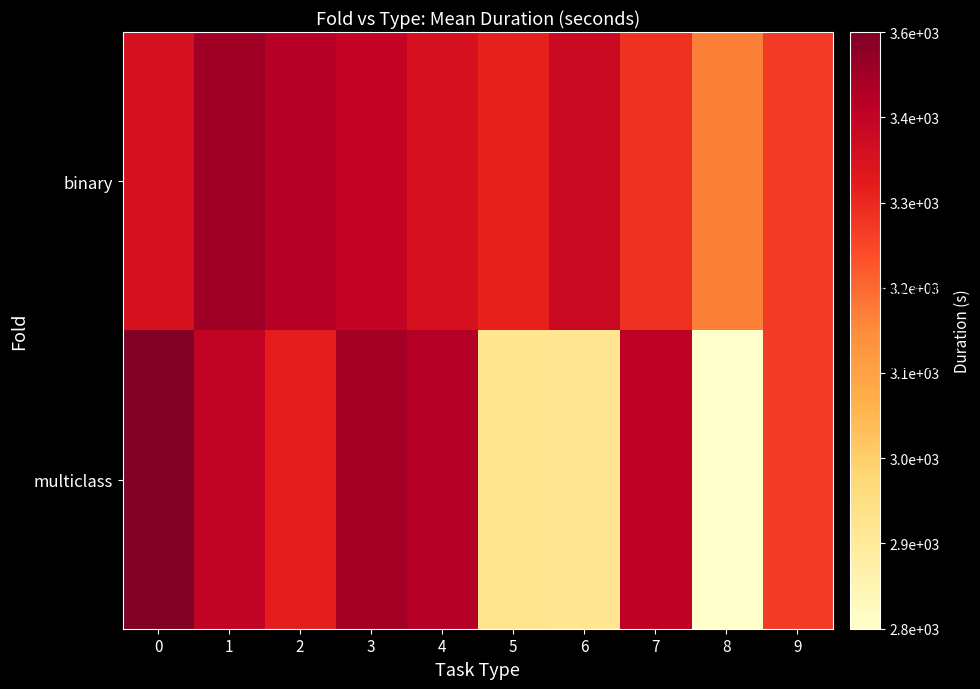

List the series in order of their overall mean, highest first.

binary, multiclass